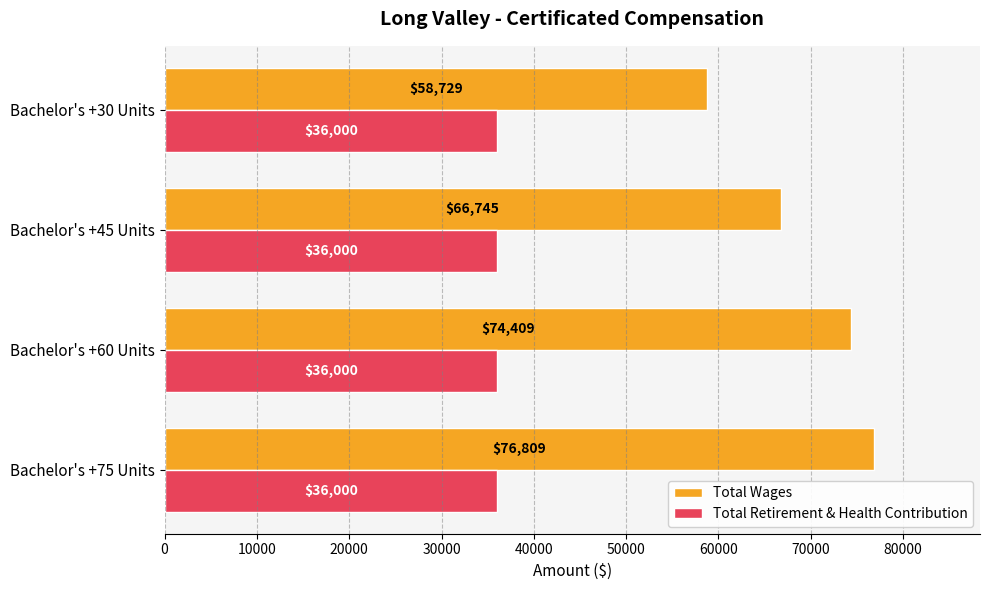

How many data points does each series have?

4